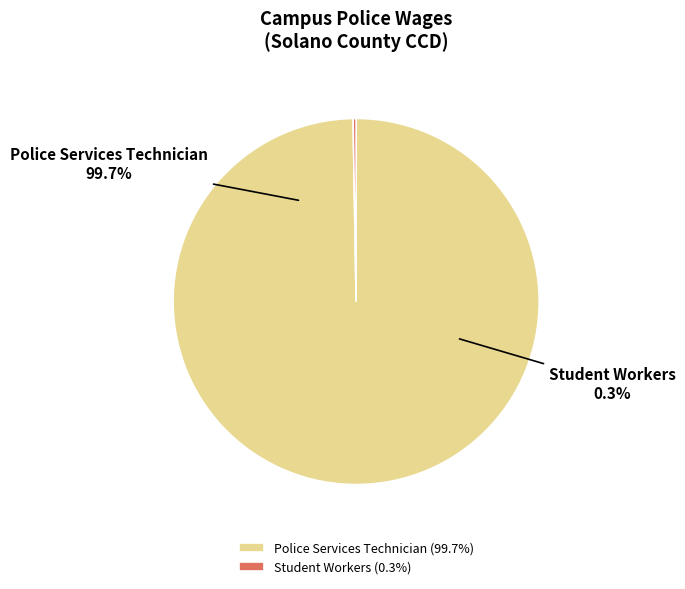

To the nearest percent, what is the difference between the Student Workers and Police Services Technician slice percentages?

99%